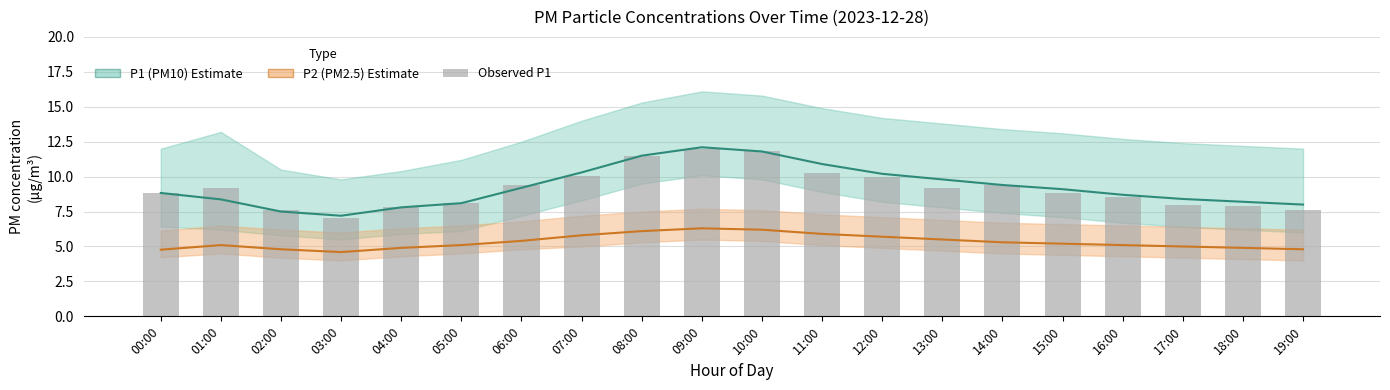

How many categories are shown in the chart?

20